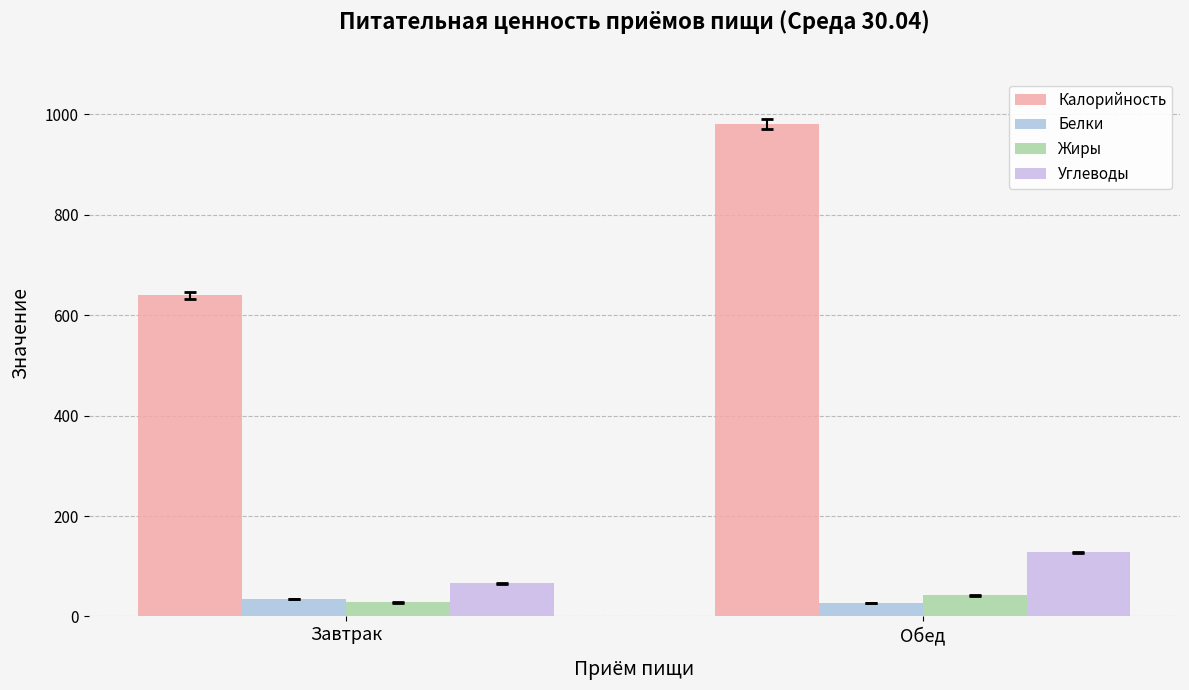

What position from the left is Обед?

2